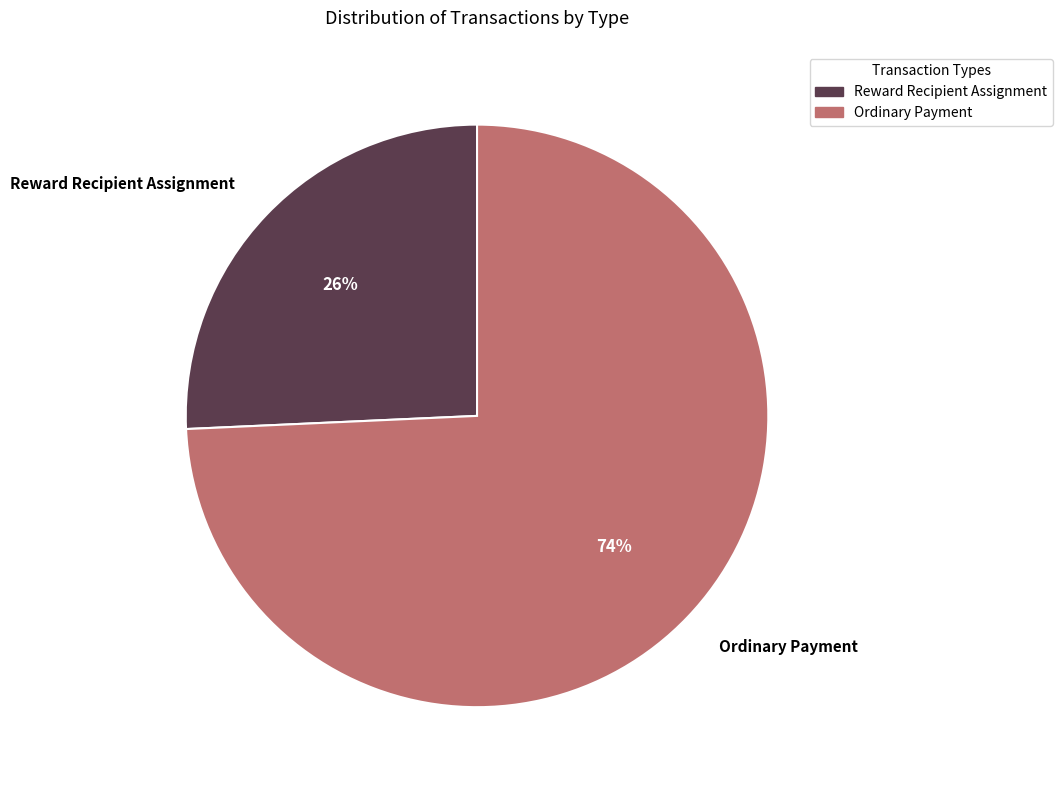

Do Ordinary Payment and Reward Recipient Assignment together represent more than half of the pie?

Yes